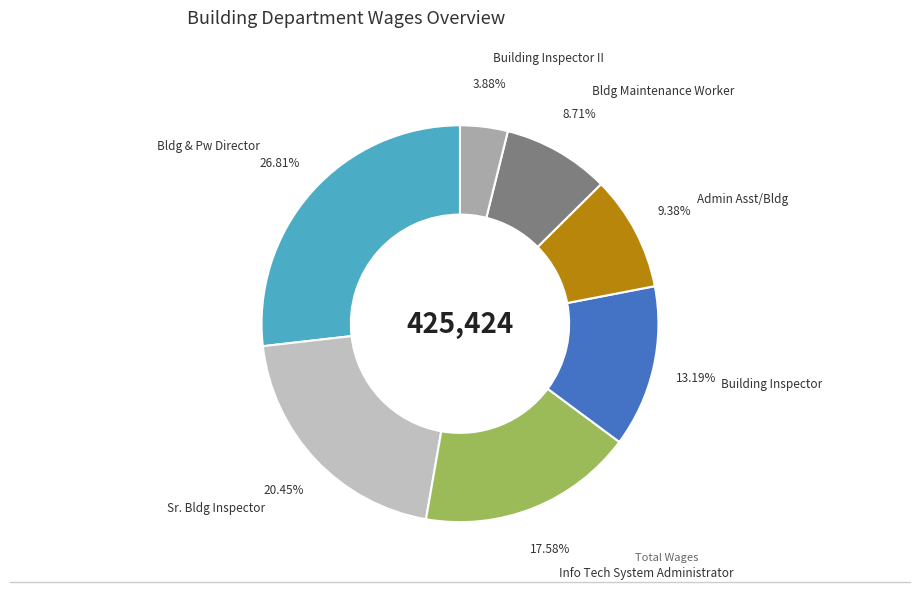

Does any single category account for the majority?

No